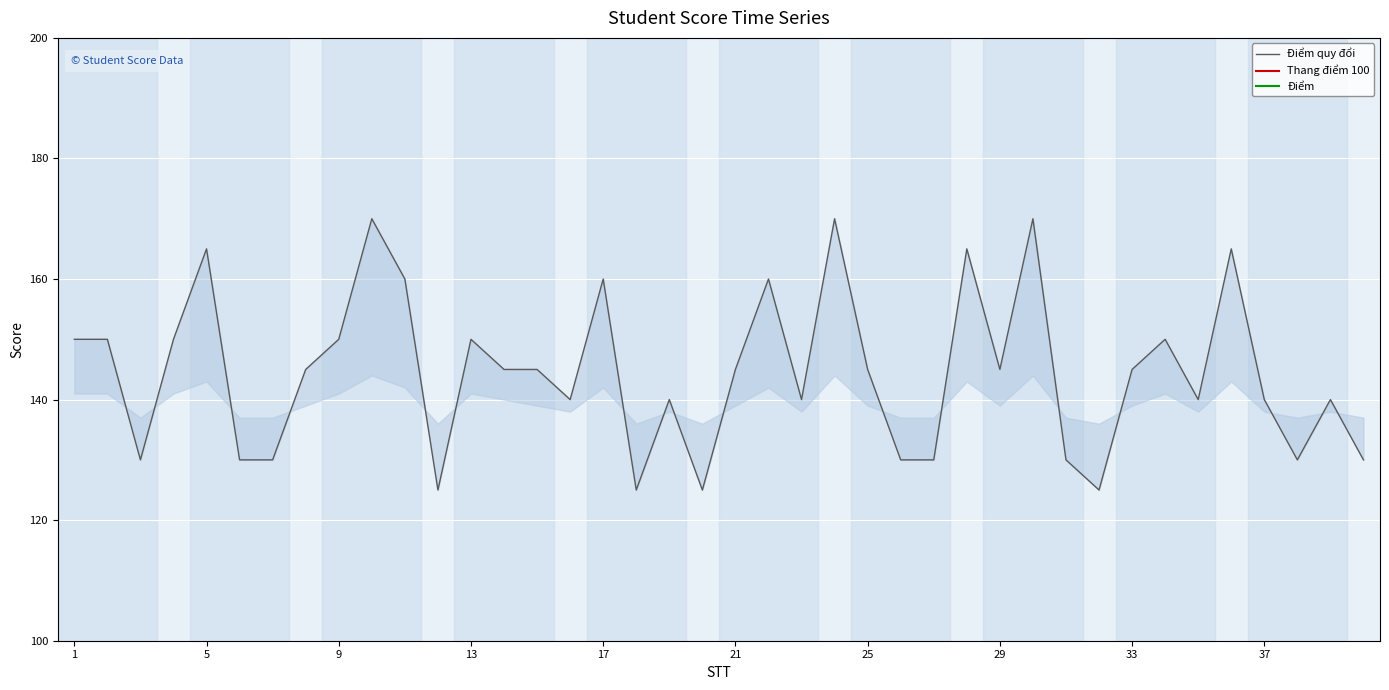

How many interior local valleys does the Thang điểm 100 series have?

10